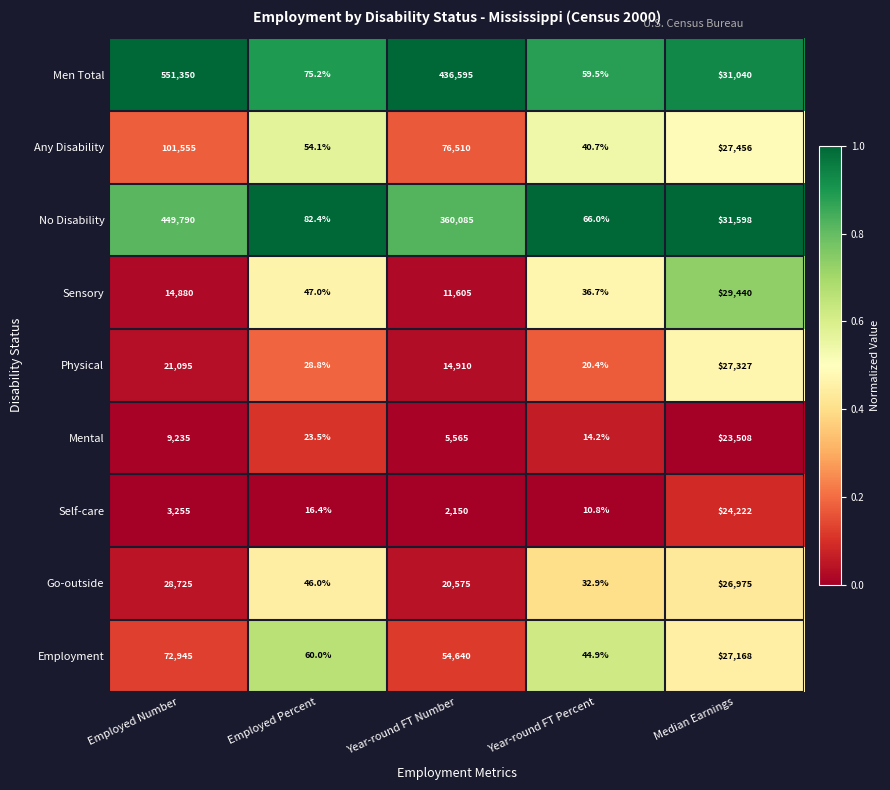

Is it true that Any Disability equals 54.1 at Employed Percent?

True